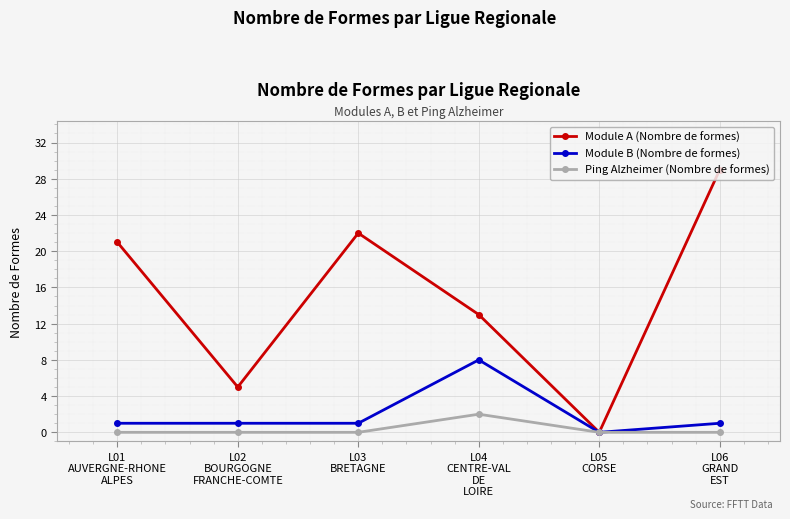

What is the sum of all Module B (Nombre de formes) values?

12